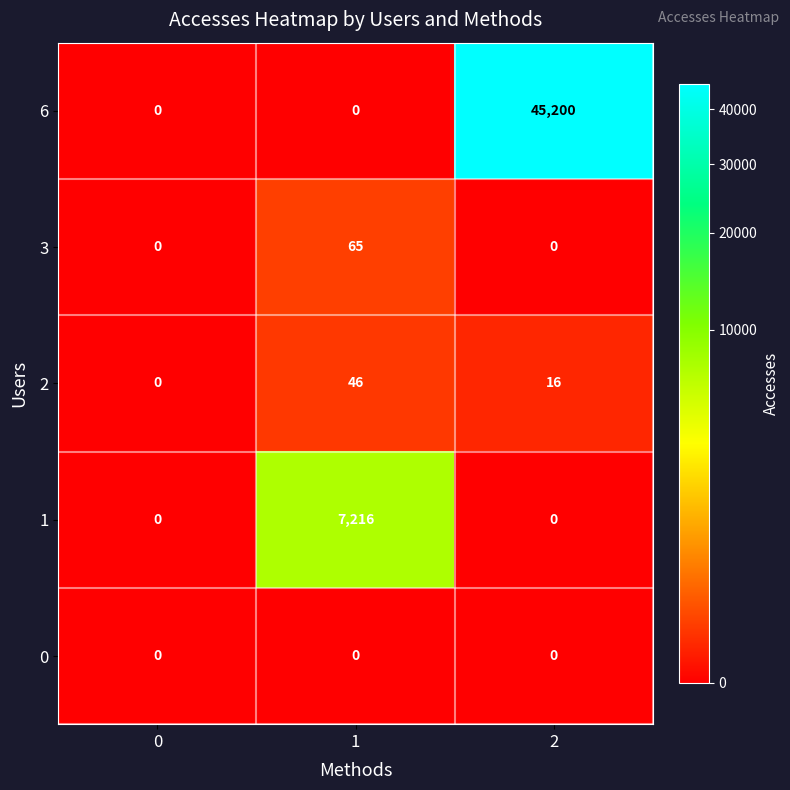

Reading left to right, transcribe all the data shown in this chart.

6: 0	0	45200
3: 0	65	0
2: 0	46	16
1: 0	7216	0
0: 0	0	0